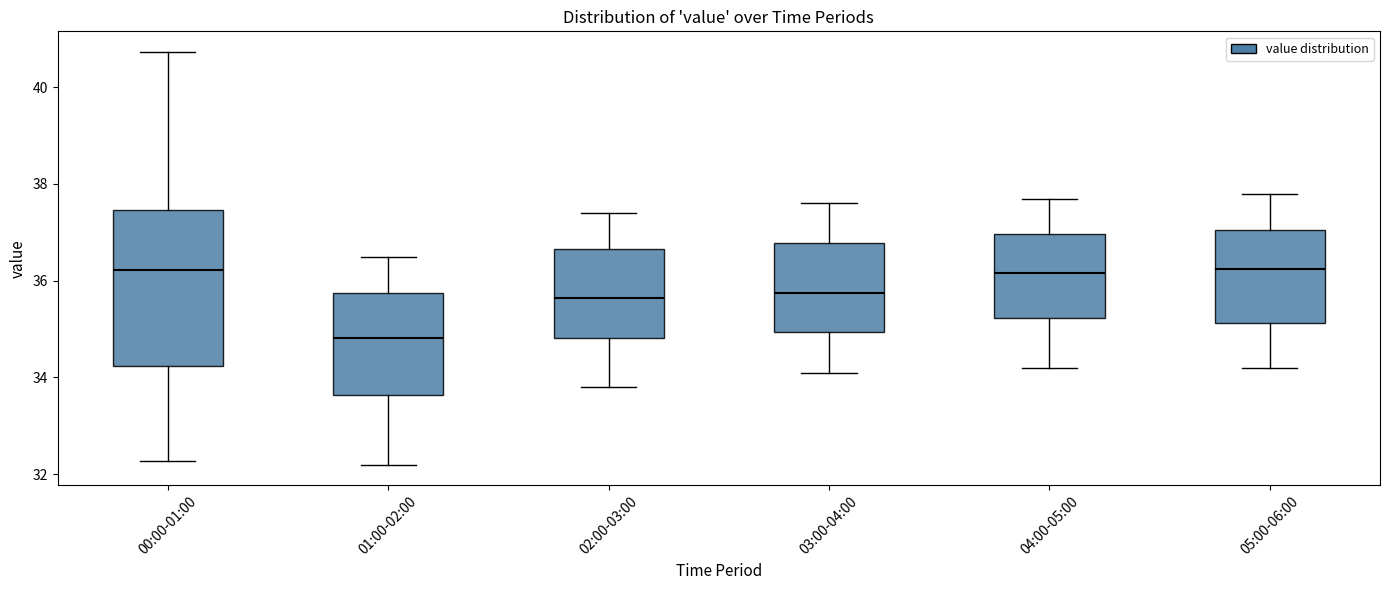

Where is the lower edge of the box for 03:00-04:00 on the y-axis? The values are not printed on the chart, so give them approximately, as read against the axis.

35.0